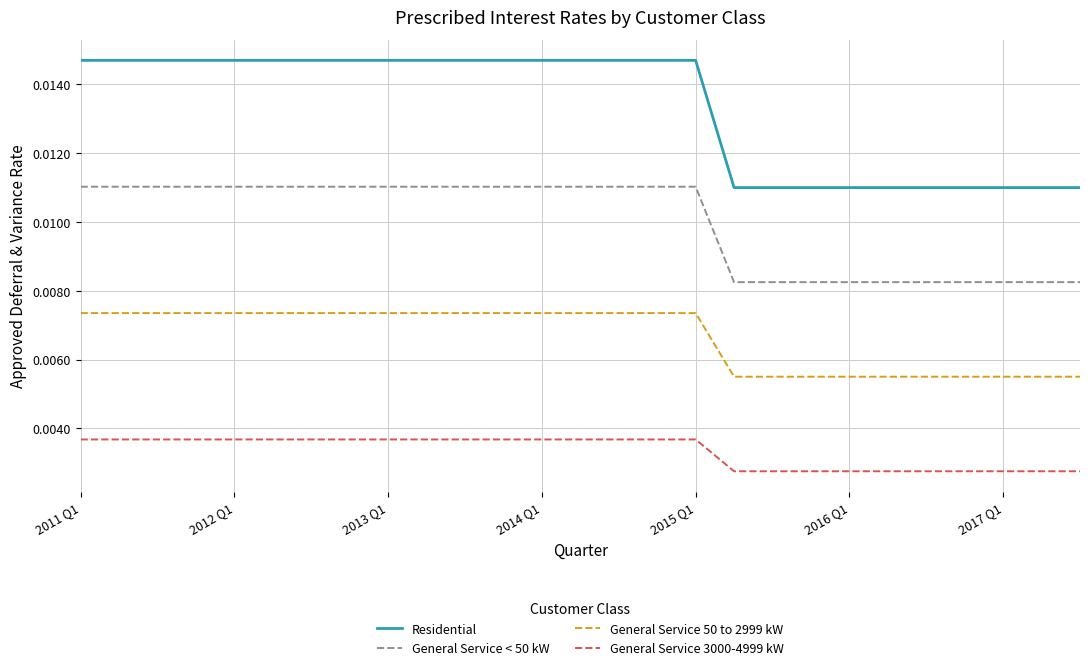

Which series has the widest spread of values?

Residential